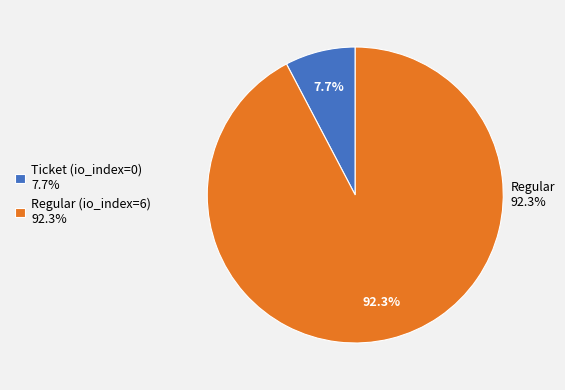

Does any single category account for the majority?

Yes